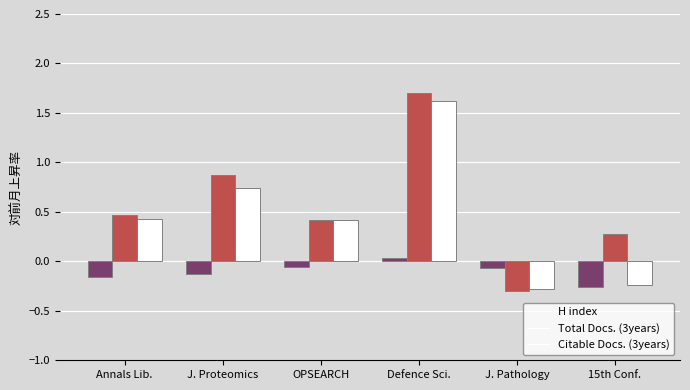

What is the average value of the Citable Docs. (3years) series?

0.4